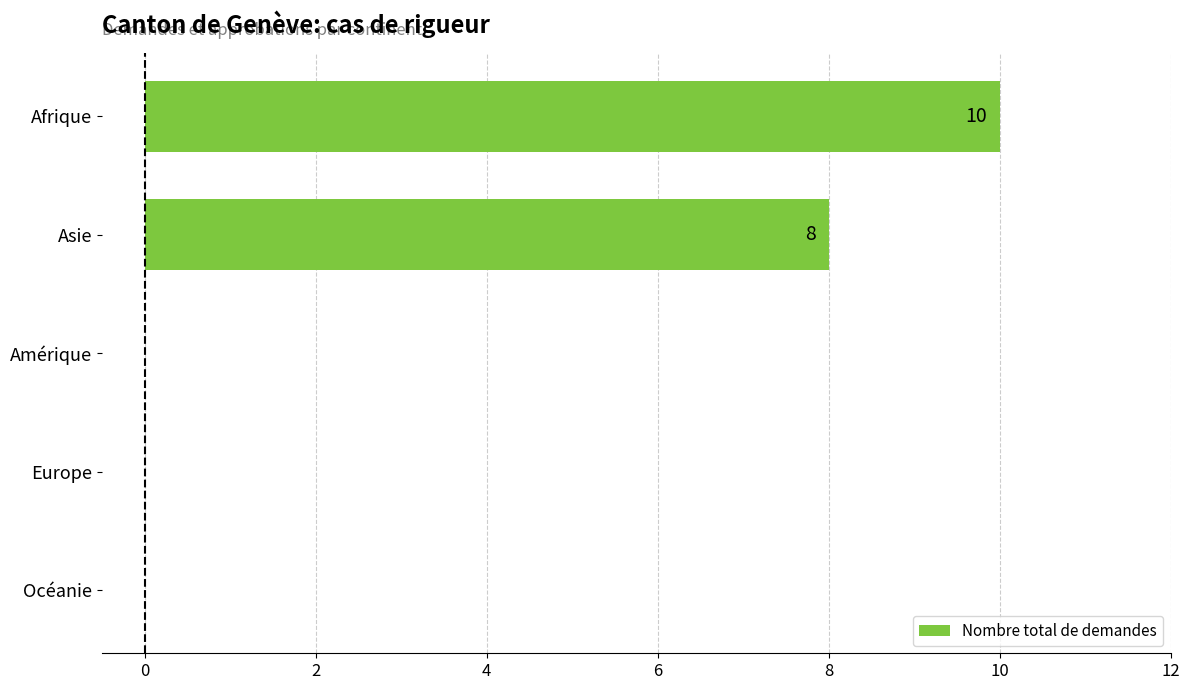

What is the sum of all values?

18